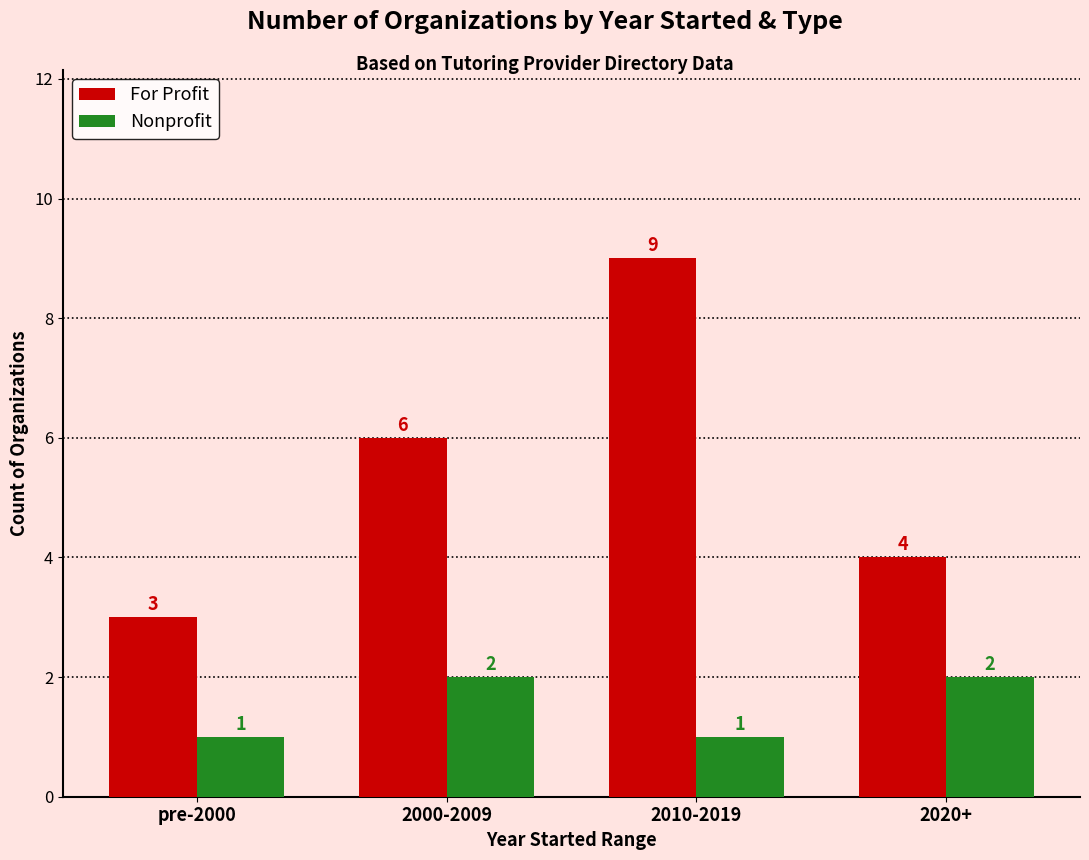

Is the value of For Profit at 2000-2009 greater than the value of Nonprofit at pre-2000?

Yes